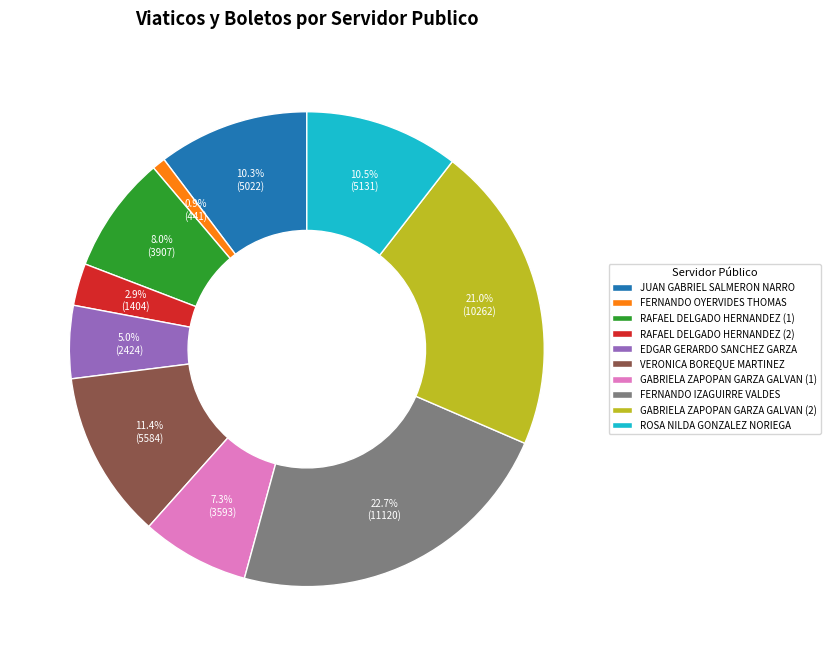

To the nearest percent, what is the difference between the largest and smallest slice percentages?

22%